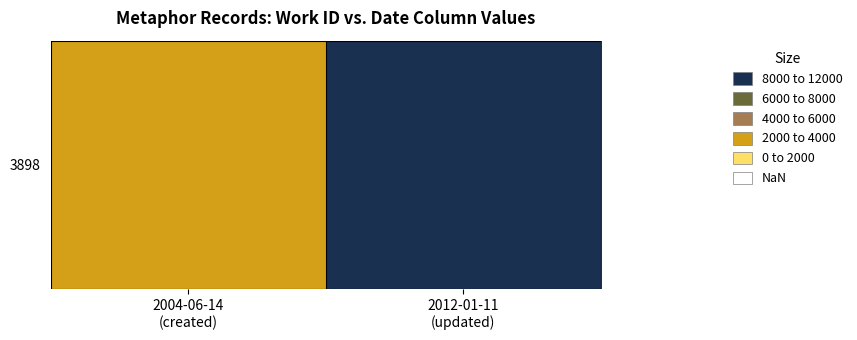

Reading left to right, what are all the values shown in this chart?

2004-06-14
(created)=3898	2012-01-11
(updated)=10081